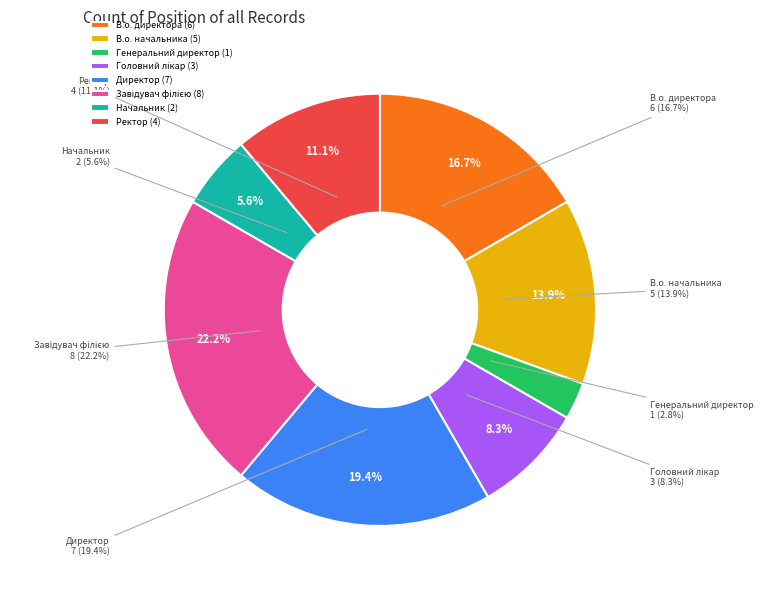

What is the change in value from Генеральний директор to Головний лікар?

+2